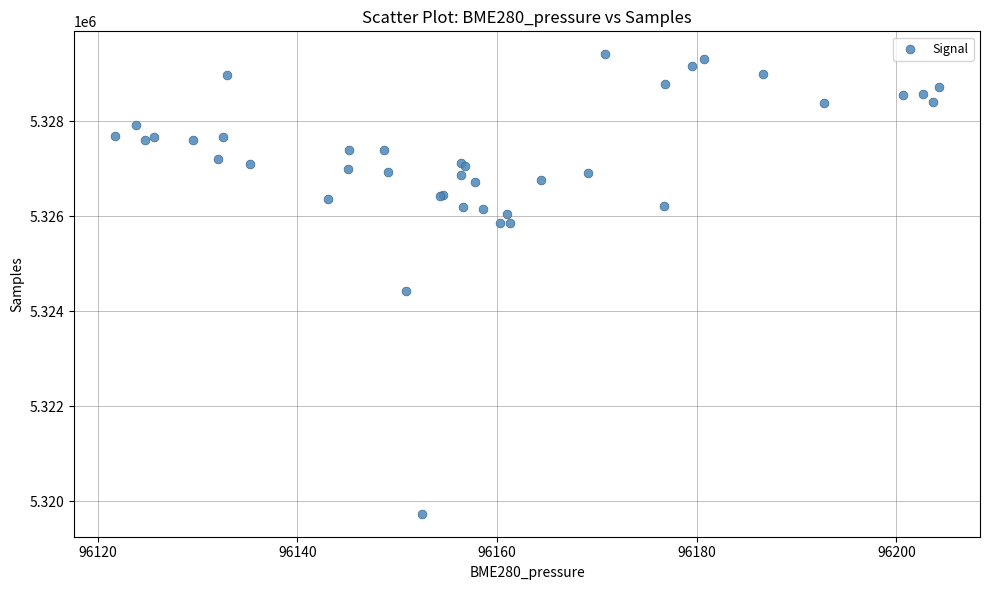

What Y value in the scatter plot is closest to 5324573?

5324428